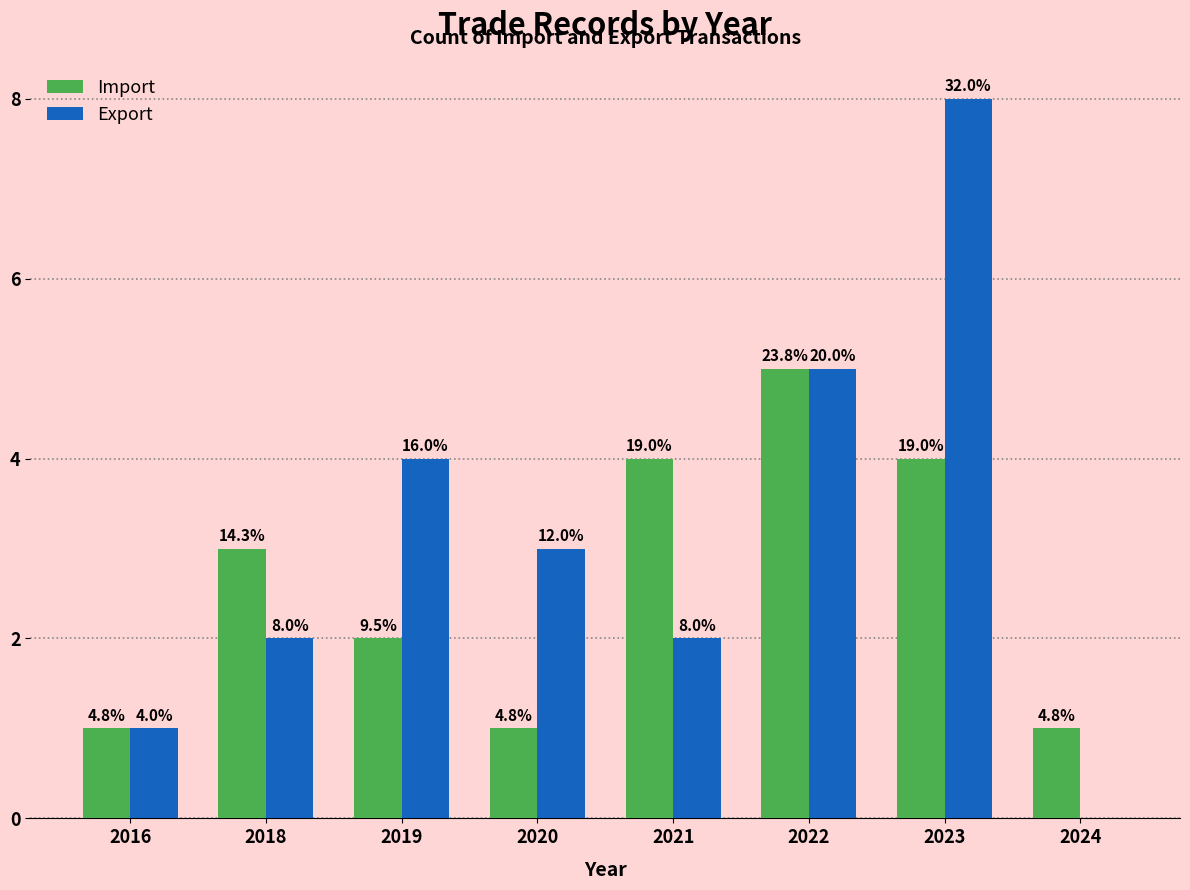

Does the chart contain stacked bars?

No